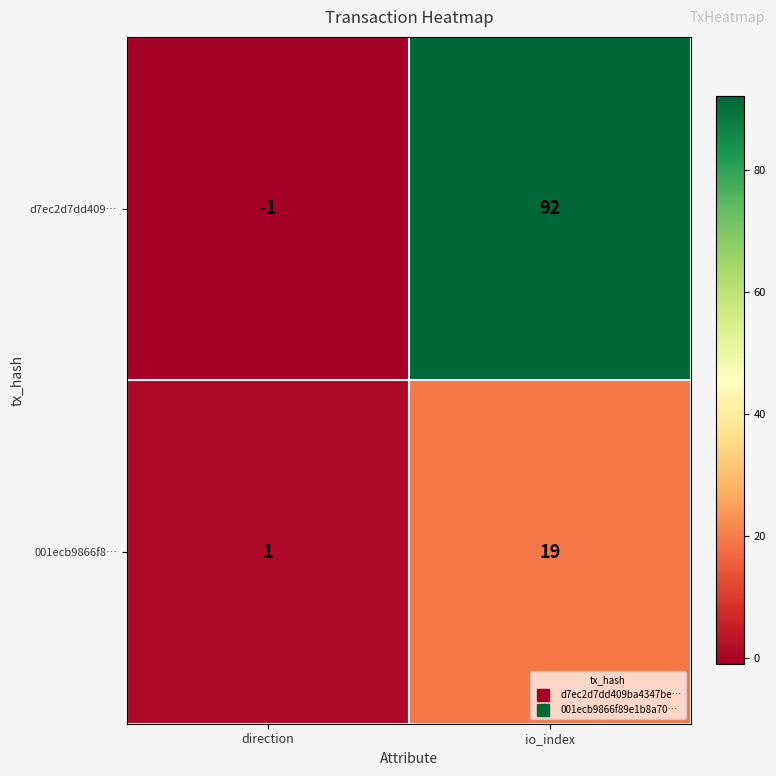

Reading left to right, list all the values displayed in this chart.

d7ec2d7dd409…: direction=-1	io_index=92
001ecb9866f8…: direction=1	io_index=19